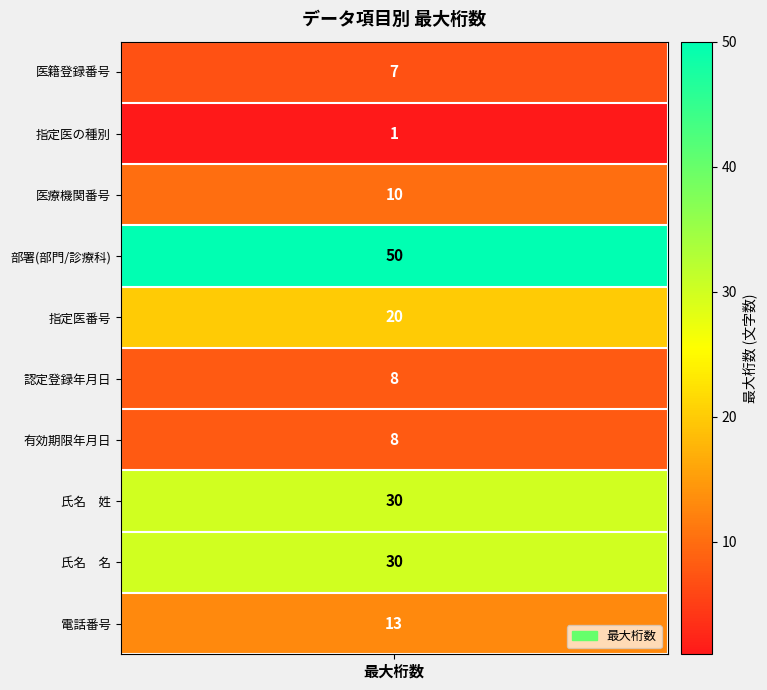

How many values exceed 13?

4